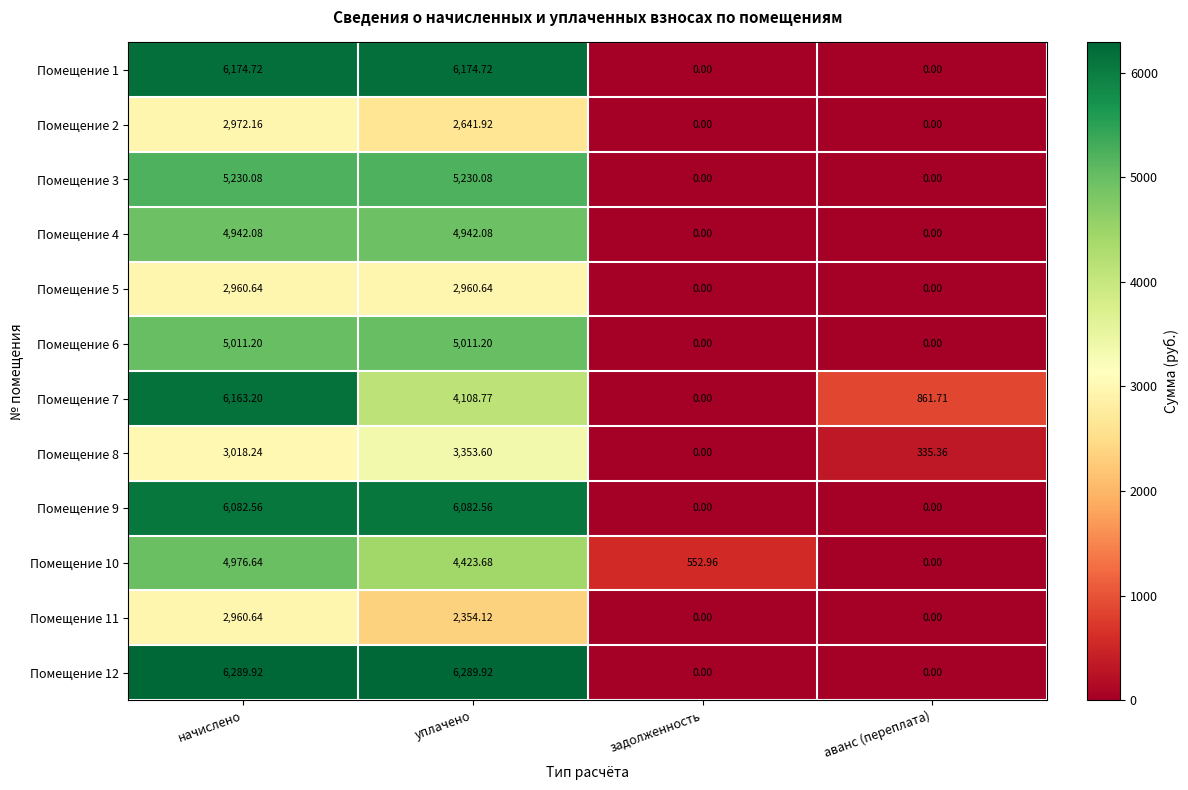

Is the value of Помещение 11 at начислено greater than the value of Помещение 4 at уплачено?

No